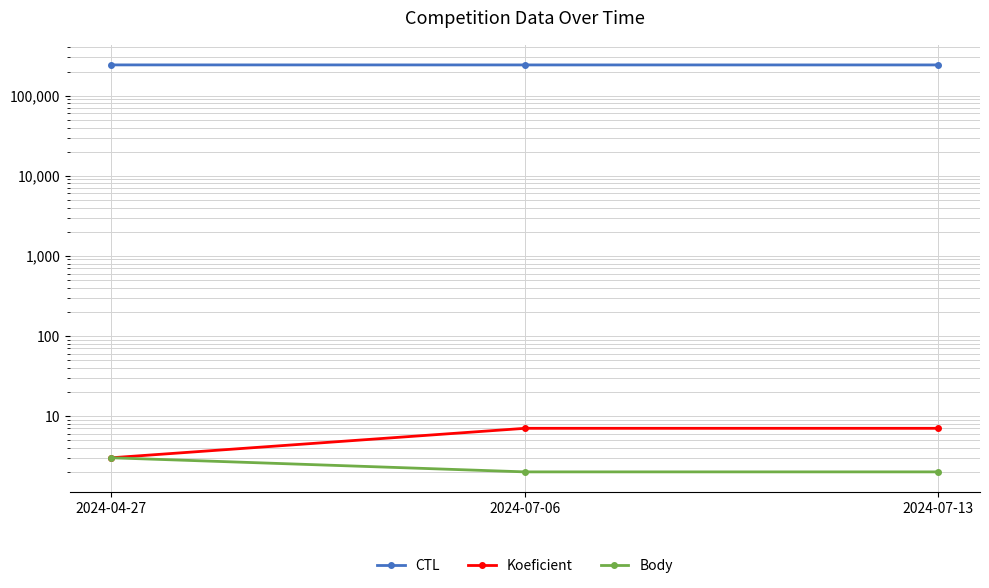

At how many categories does at least one series exceed 83485?

3